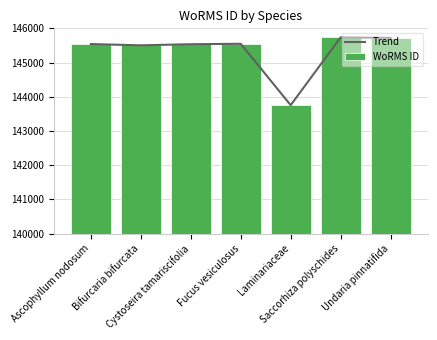

Reading left to right, list all the values displayed in this chart.

Trend: 145541	145503	145536	145548	143755	145735	145721
WoRMS ID: 145541	145503	145536	145548	143755	145735	145721